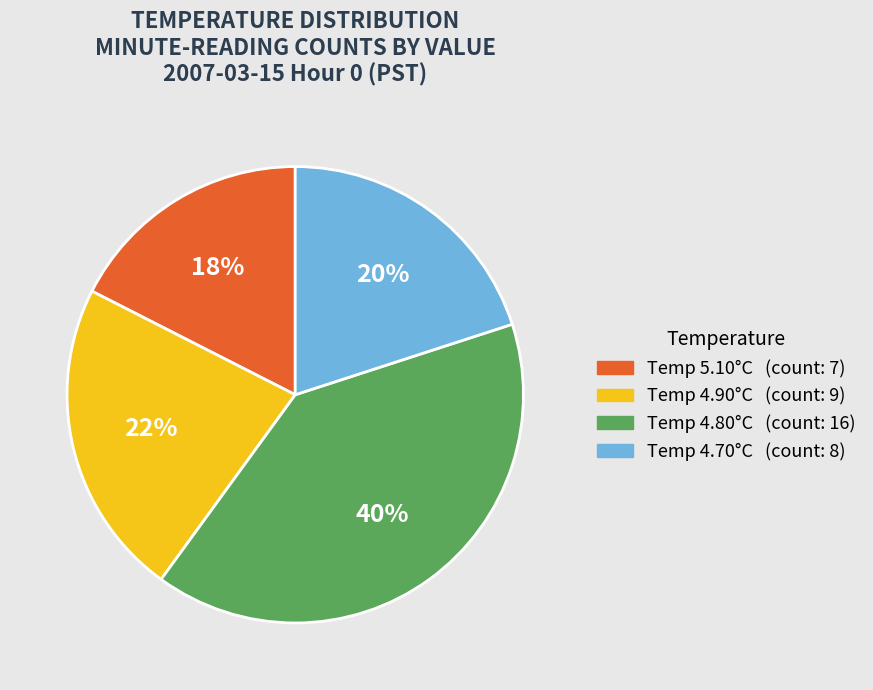

To the nearest percent, what is the average slice percentage?

25%